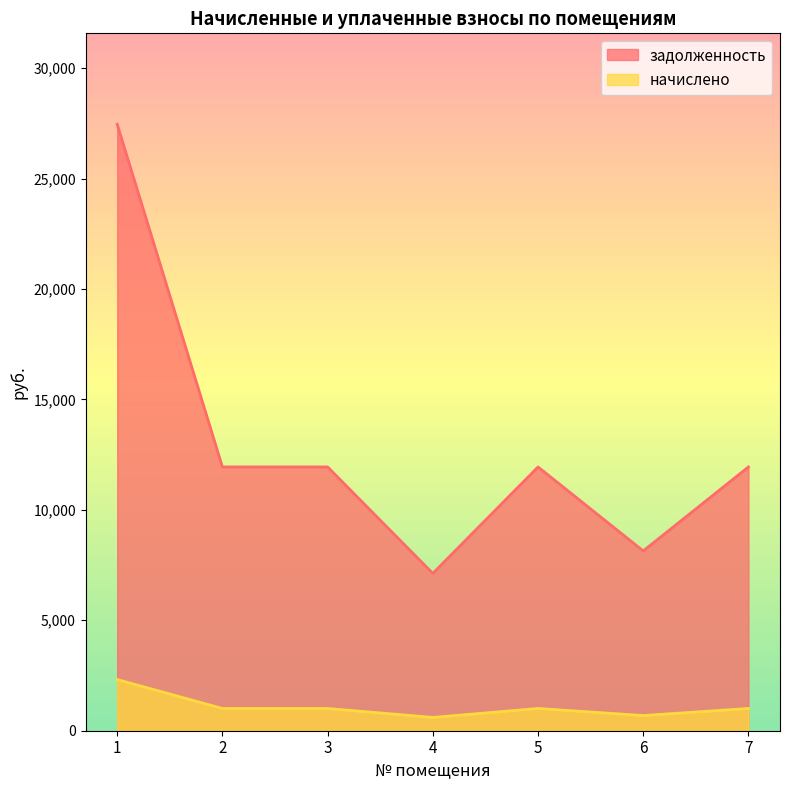

Where is the first local maximum for задолженность?

5